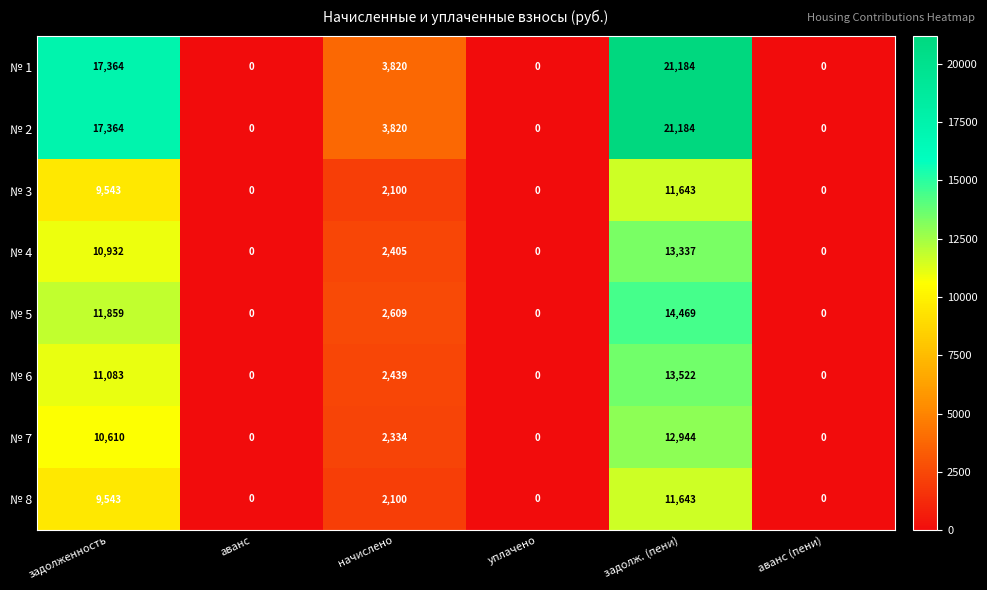

What is the sum of all № 6 values?

27044